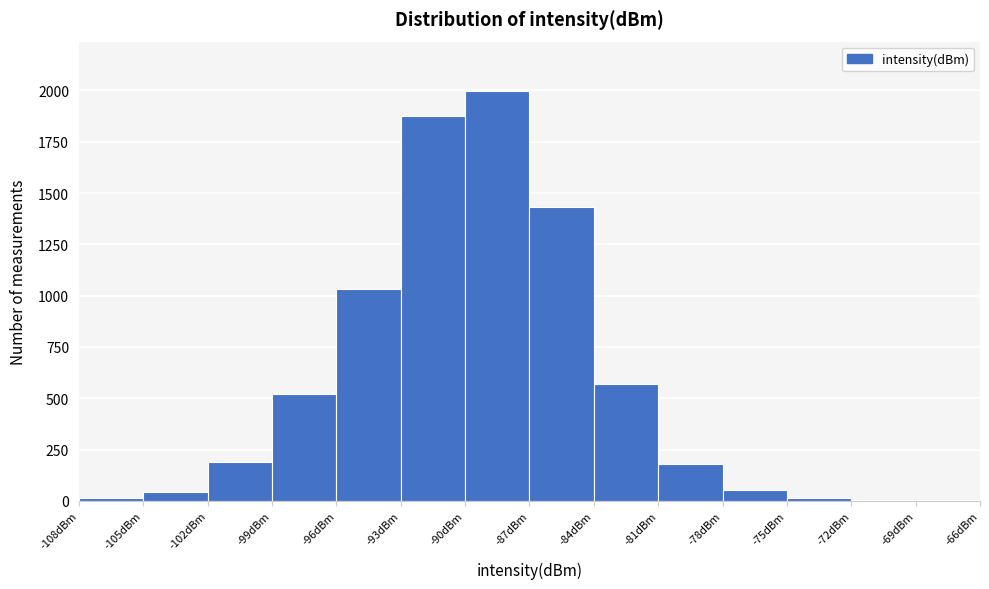

What is the height of the bar covering -90 to -87 on the x-axis? The values are not printed on the chart, so give them approximately, as read against the axis.

2000